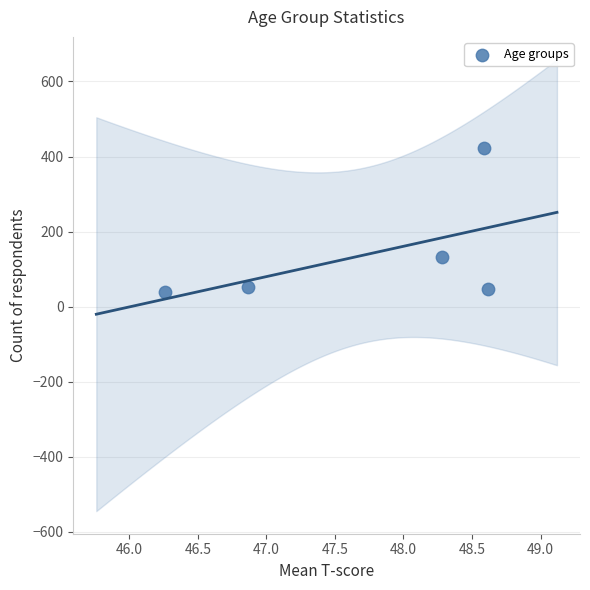

What Y value in the scatter plot is closest to 230?

133